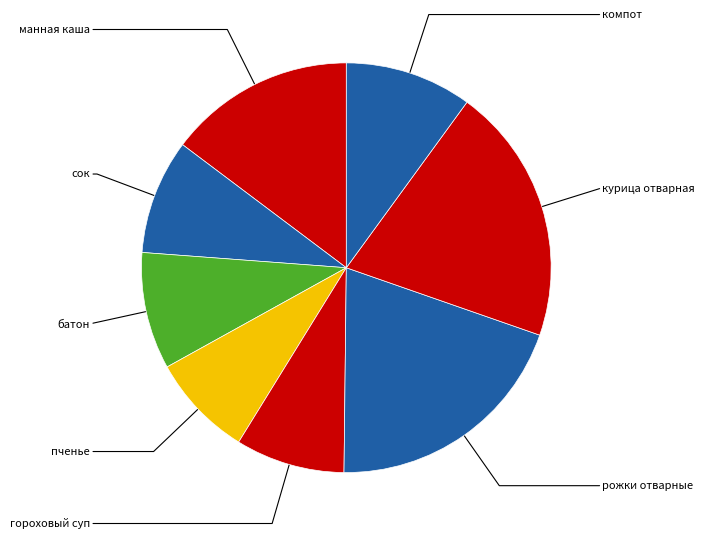

Is it true that сок is 2% of the pie?

False